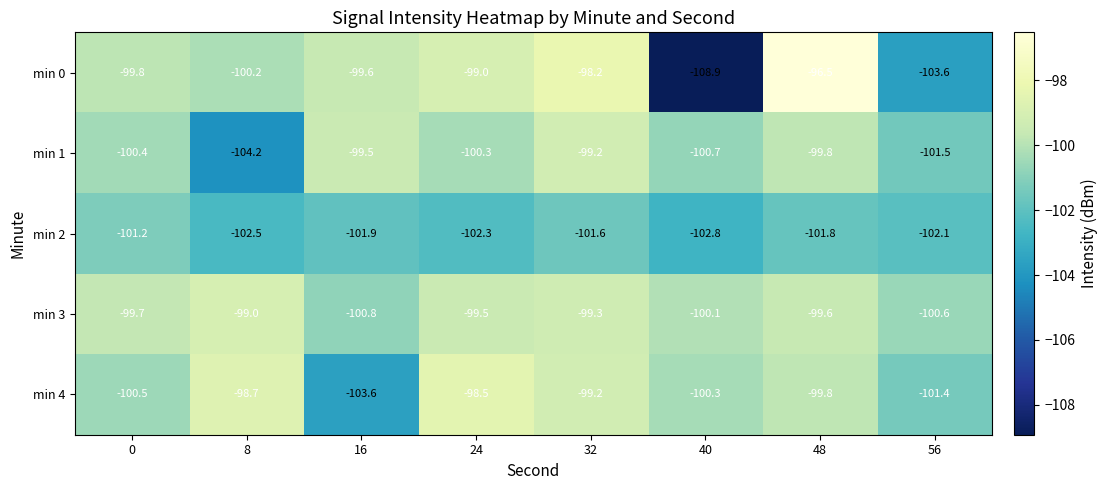

Which label corresponds to the largest value in the chart?

48